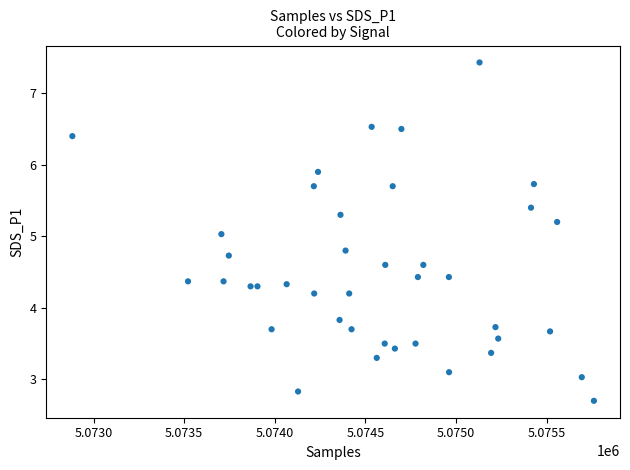

What is the range of Y values (max minus min)?

4.7